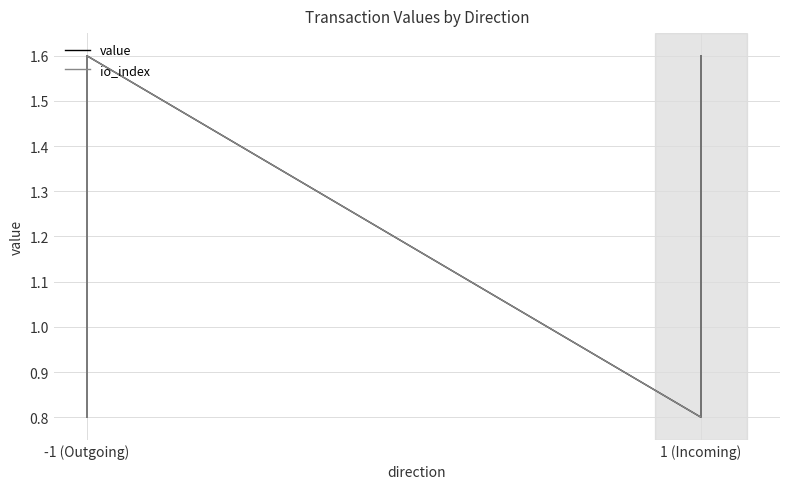

What position from the right is 2?

2